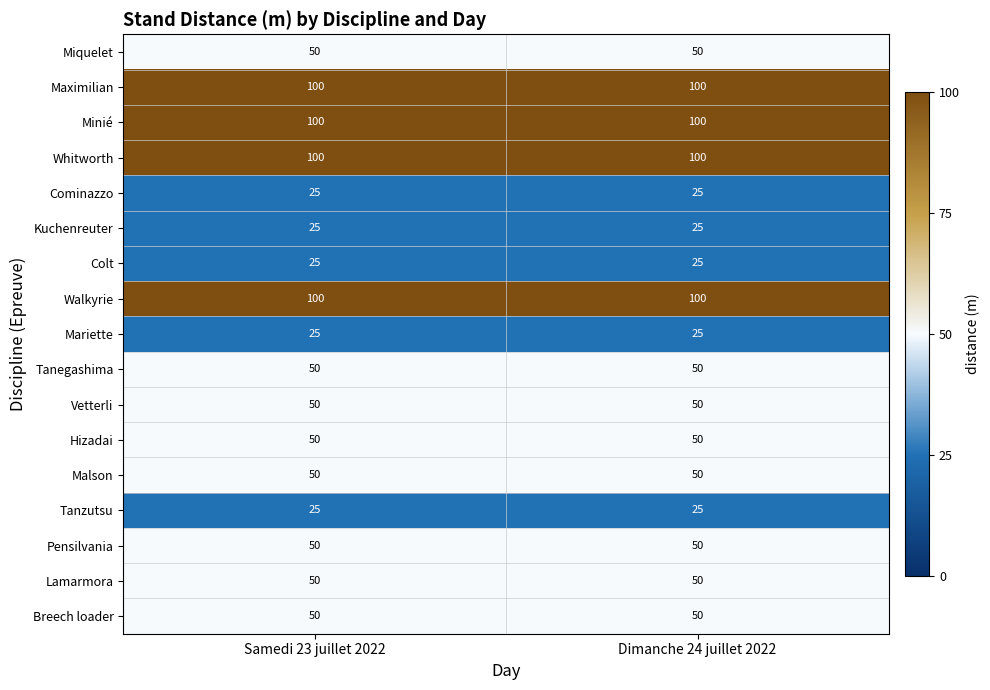

What is the greatest value displayed?

100